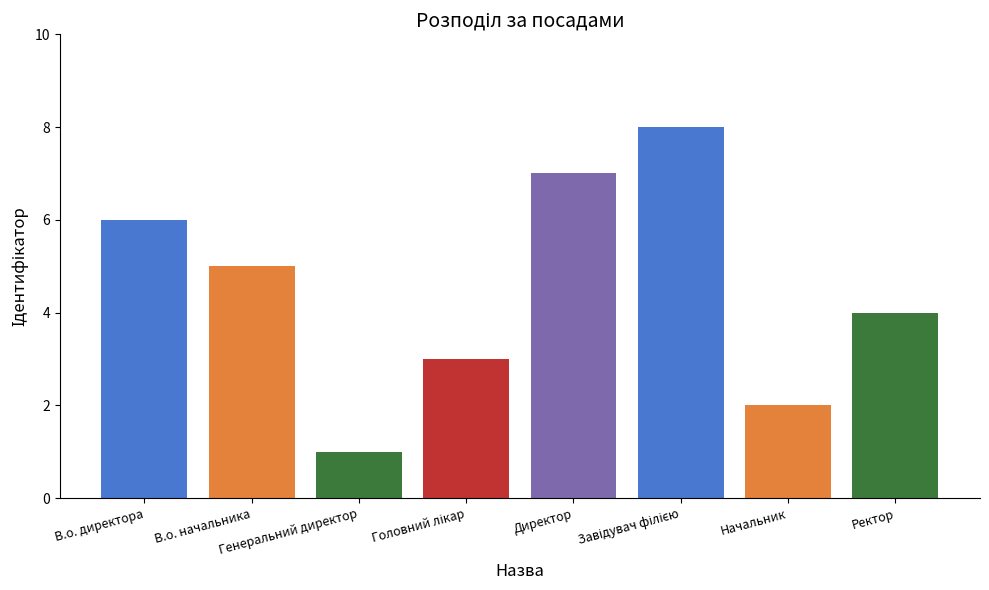

Count the values in the range 3 to 7.

5